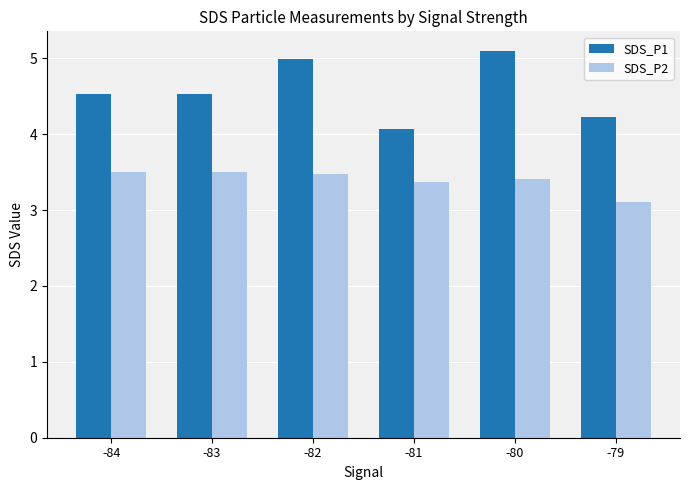

At -83, list the series in order from largest to smallest.

SDS_P1, SDS_P2